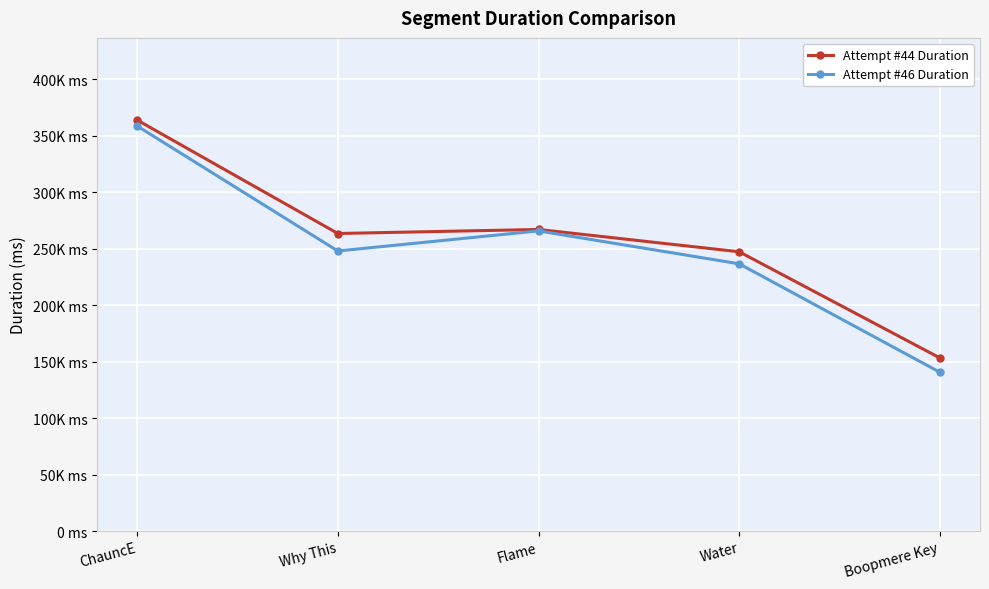

True or false: Attempt #46 Duration has a value of 236521 at Water.

True